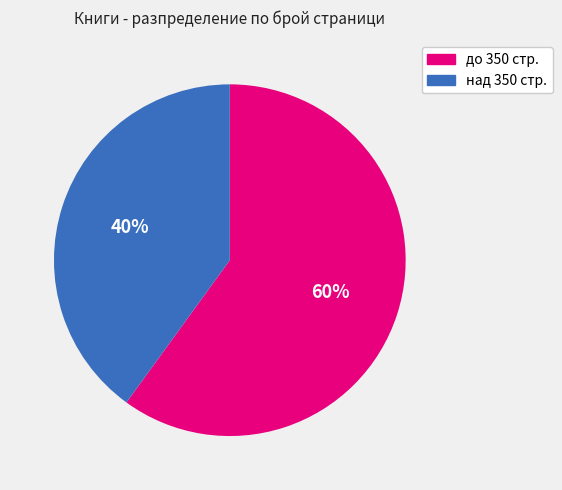

How many segments does this pie chart have?

2